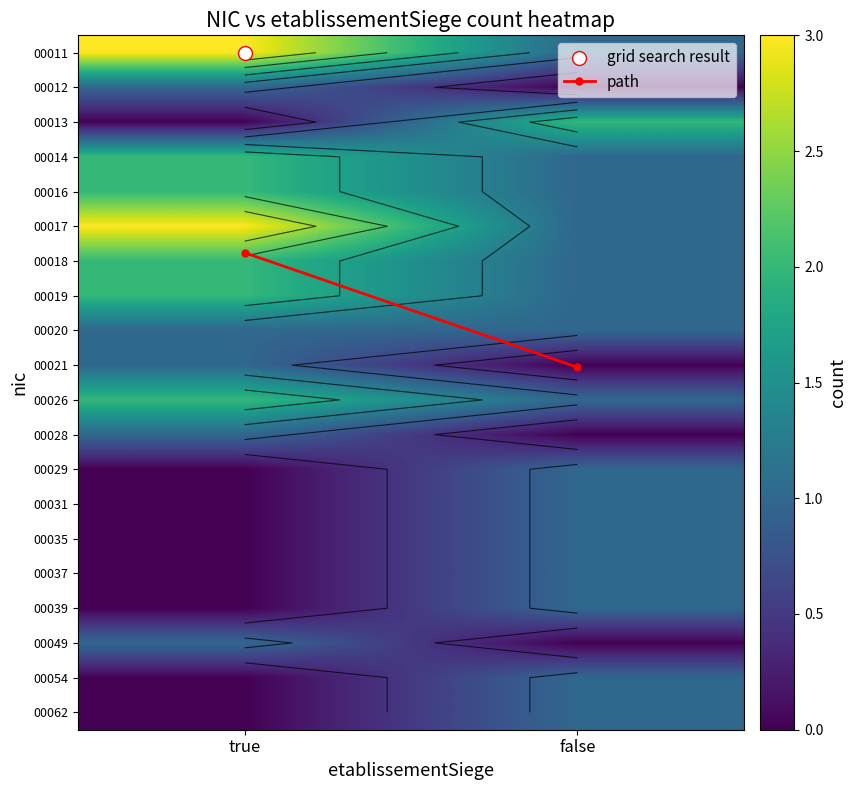

How many data points does each series have?

2